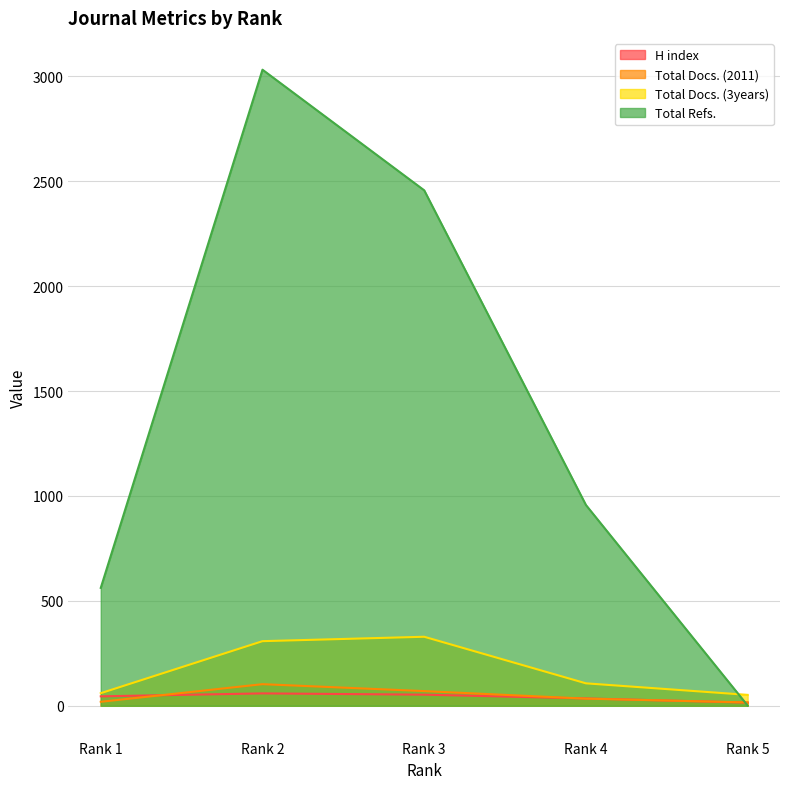

Is it true that Total Docs. (3years) equals 476 at Rank 2?

False